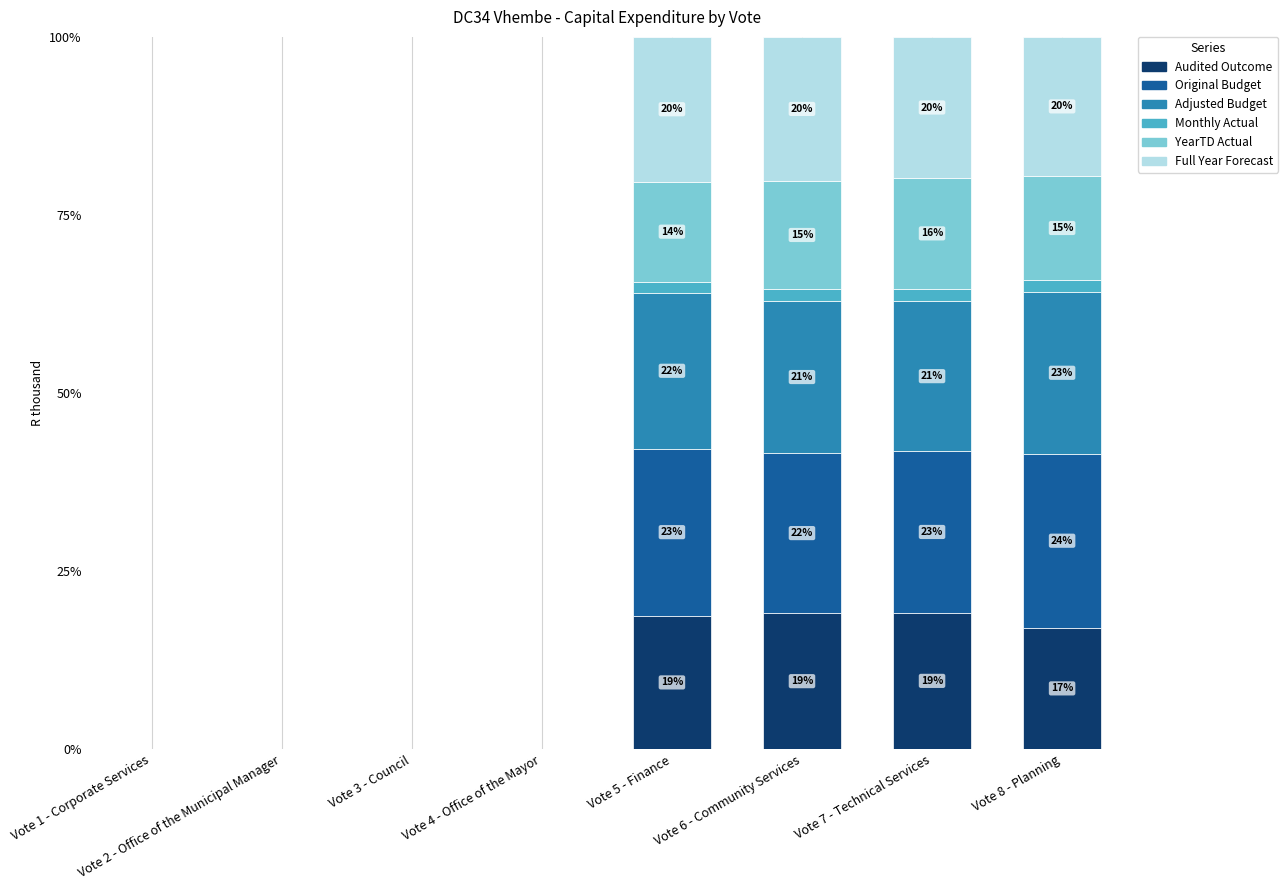

The value of Audited Outcome at Vote 4 - Office of the Mayor is 11.1. True or false?

False